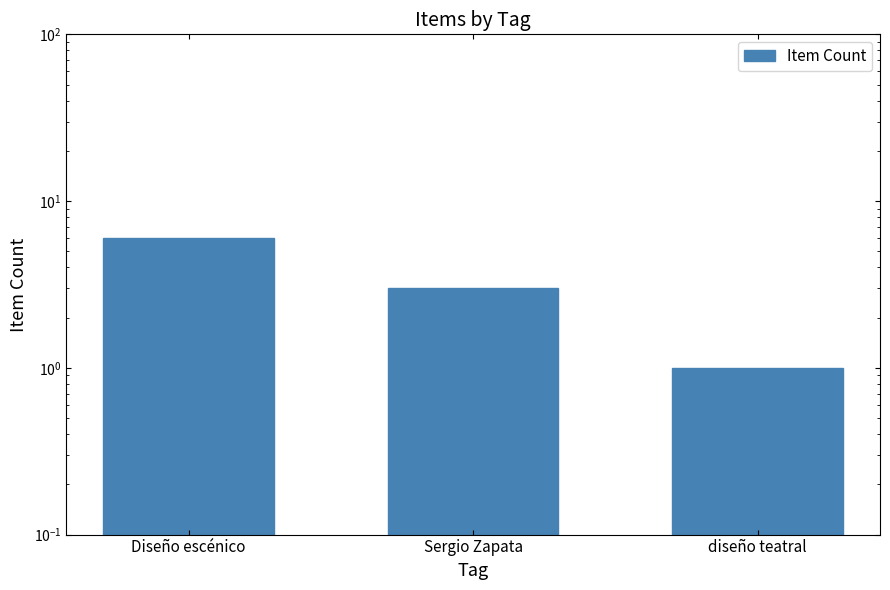

What is the label of the 3rd bar from the right?

Diseño escénico